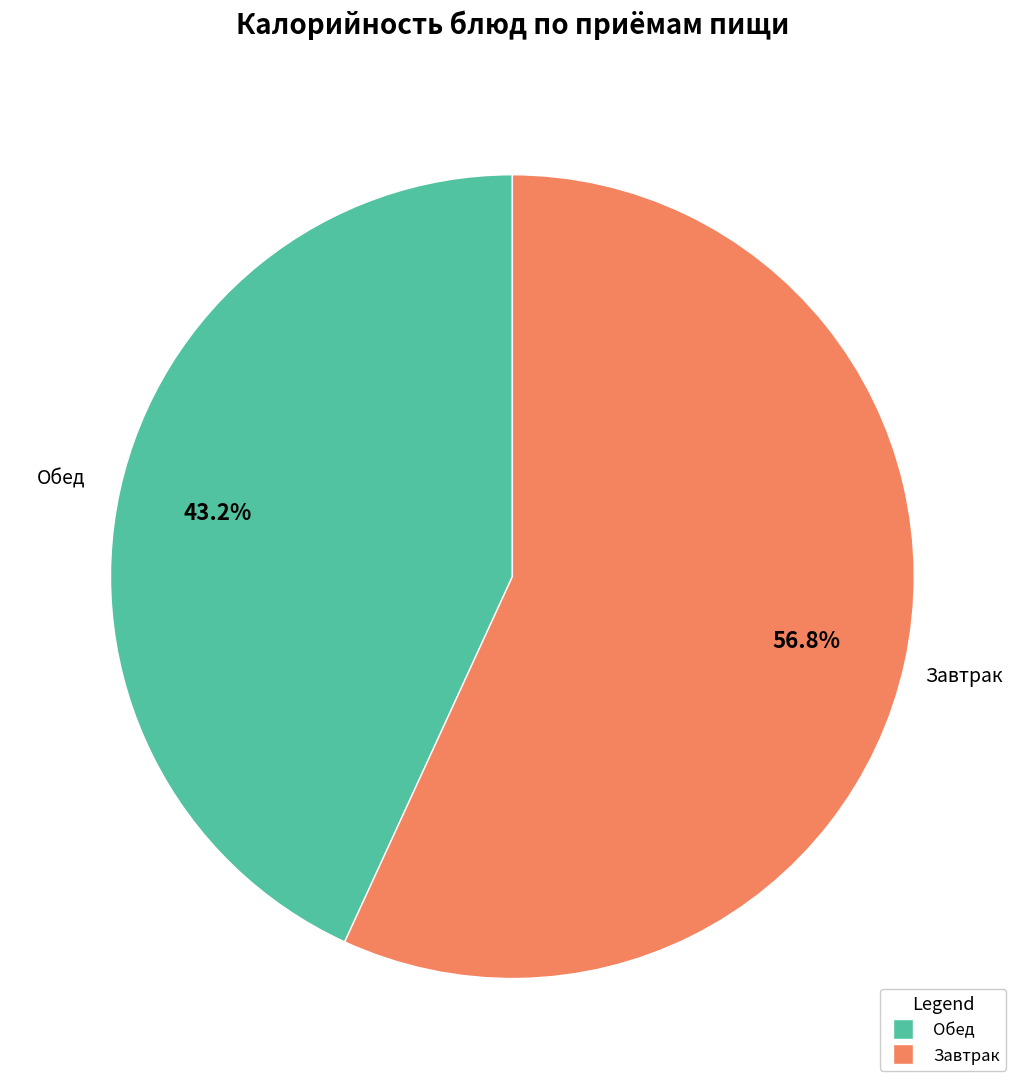

Does any single category account for the majority?

Yes